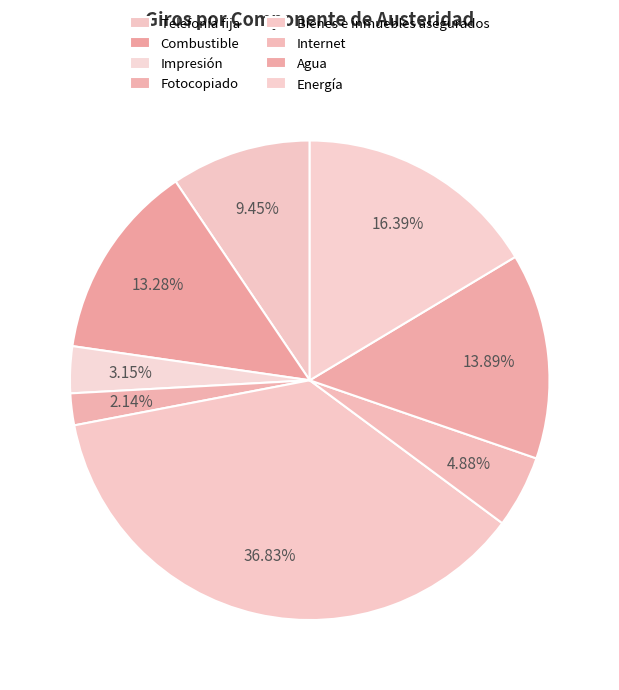

Between Internet and Impresión, which is larger?

Internet